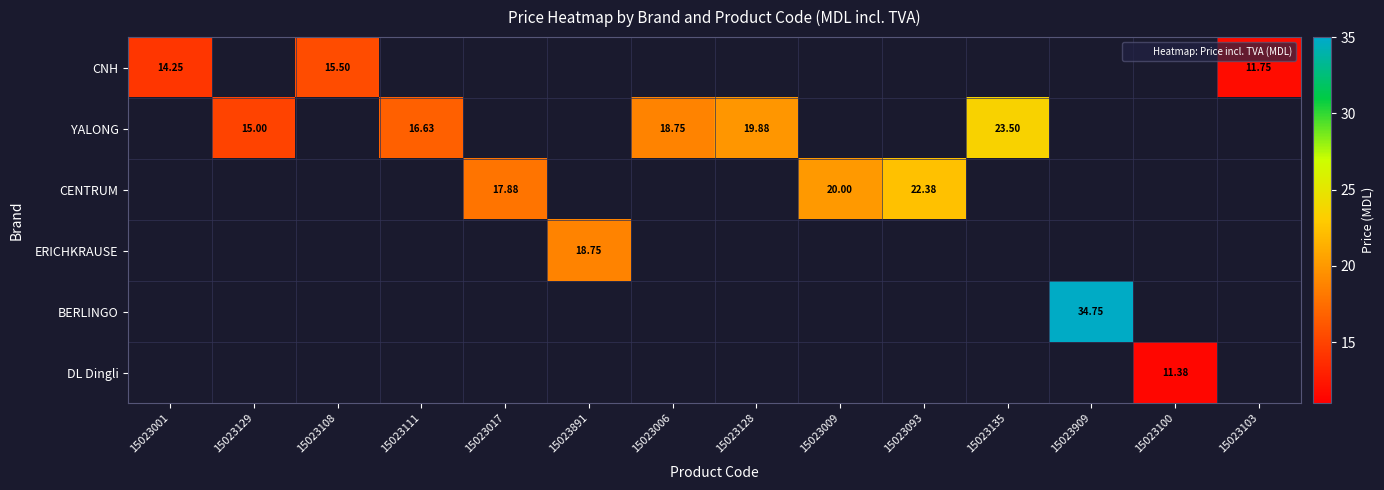

At which category is the sum across all series the highest?

15023909